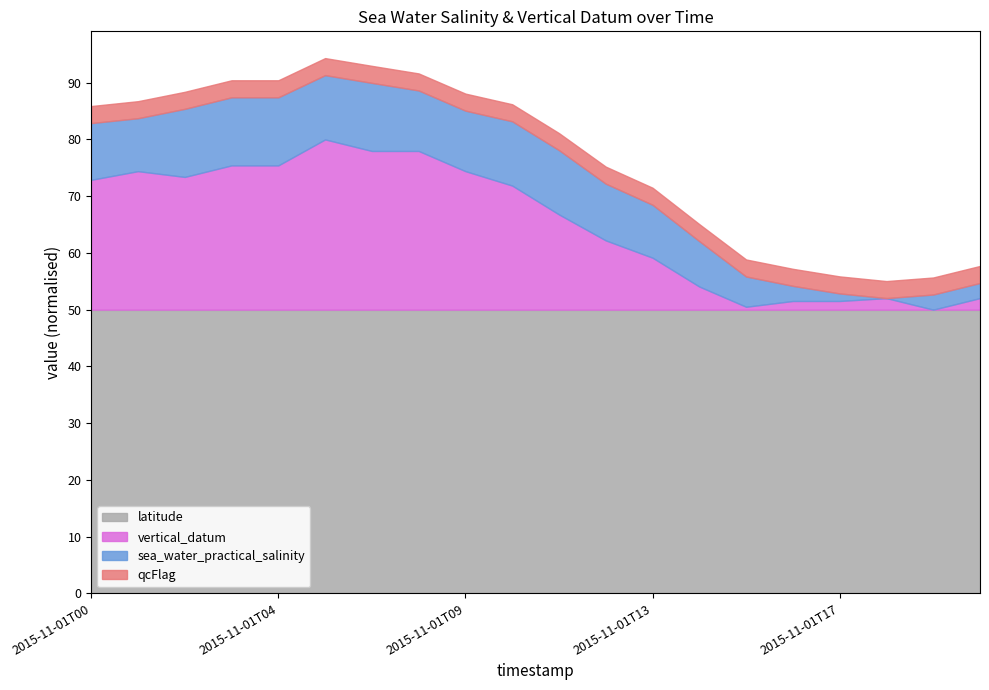

Is it true that latitude equals 29.3 at 2015-11-01T17?

False